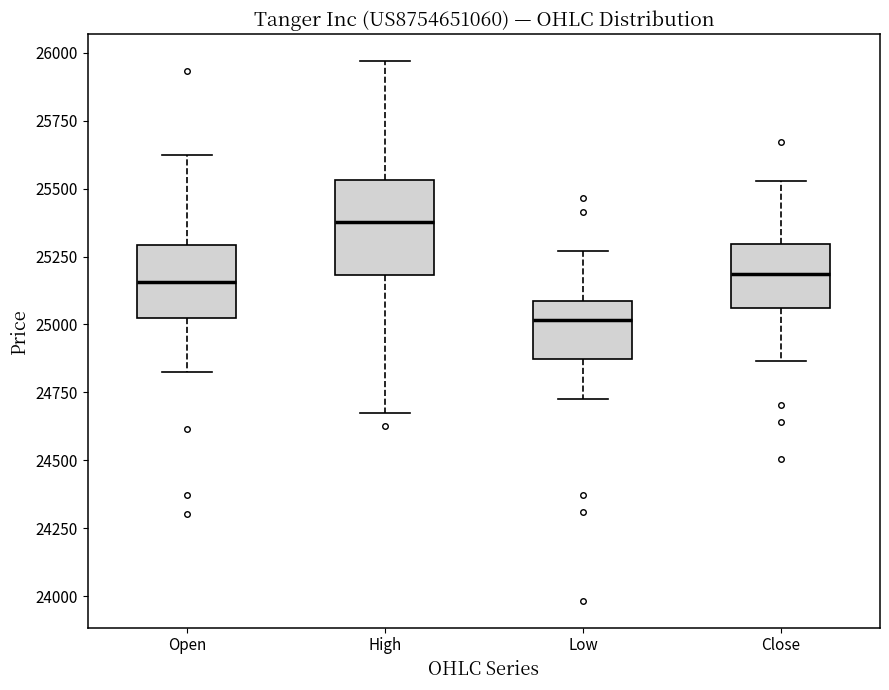

Where is the lower edge of the box for Open on the y-axis? The values are not printed on the chart, so give them approximately, as read against the axis.

25000